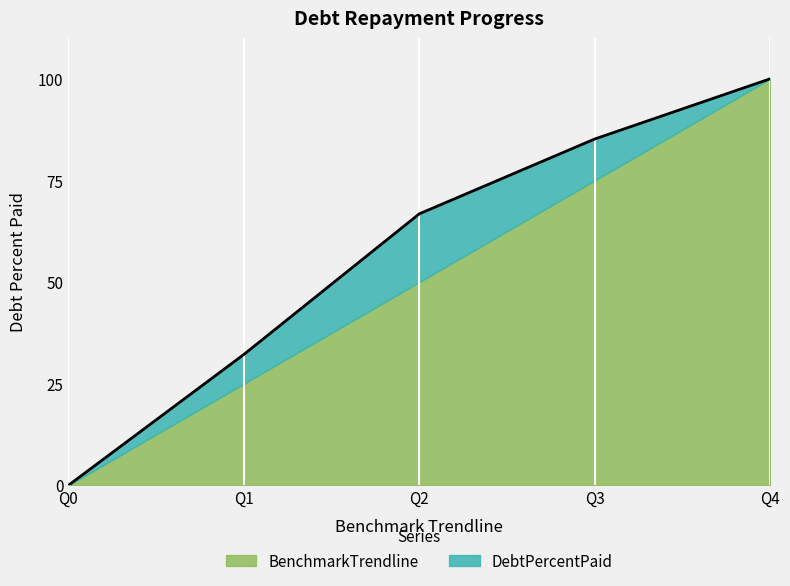

Which label corresponds to the largest value in the chart?

Q4